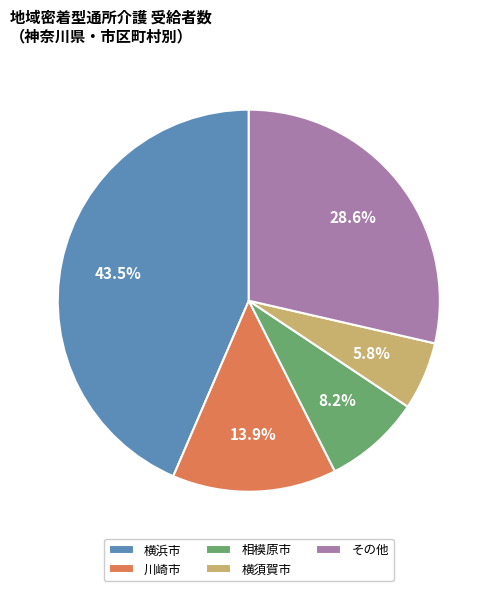

What percentage is NOT represented by その他?

71.4%